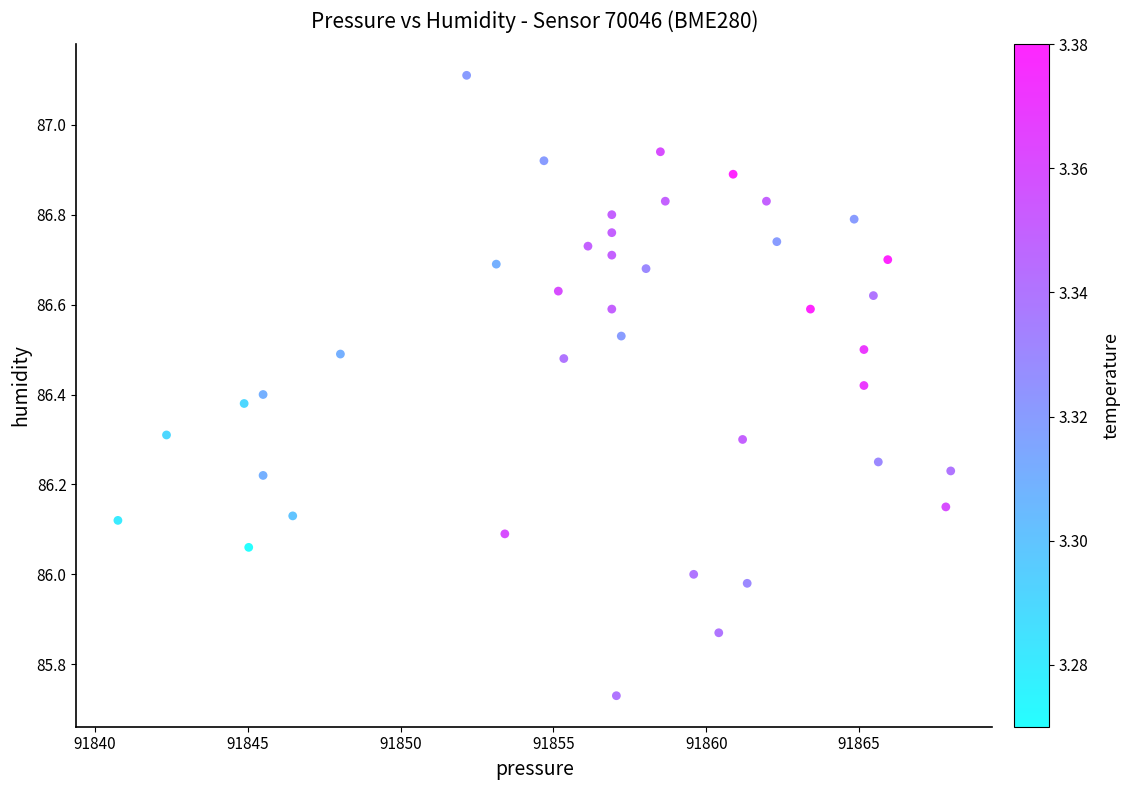

What is the range of Y values (max minus min)?

1.4